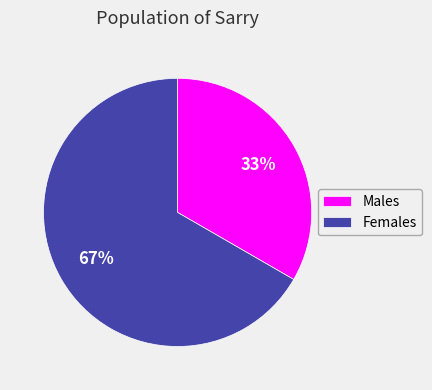

Do Males and Females together represent more than half of the pie?

Yes